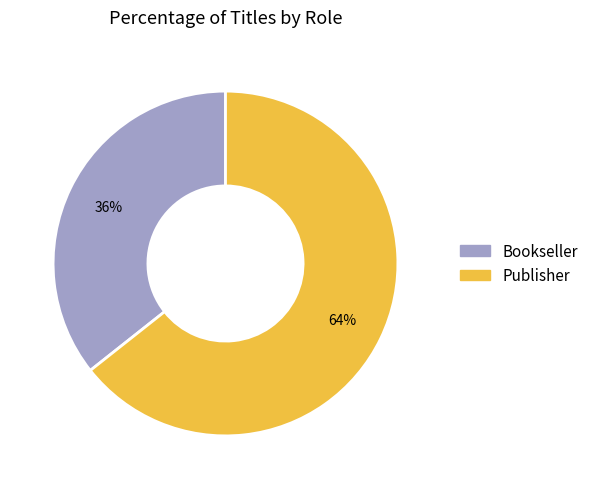

Is there a majority slice in this chart?

Yes